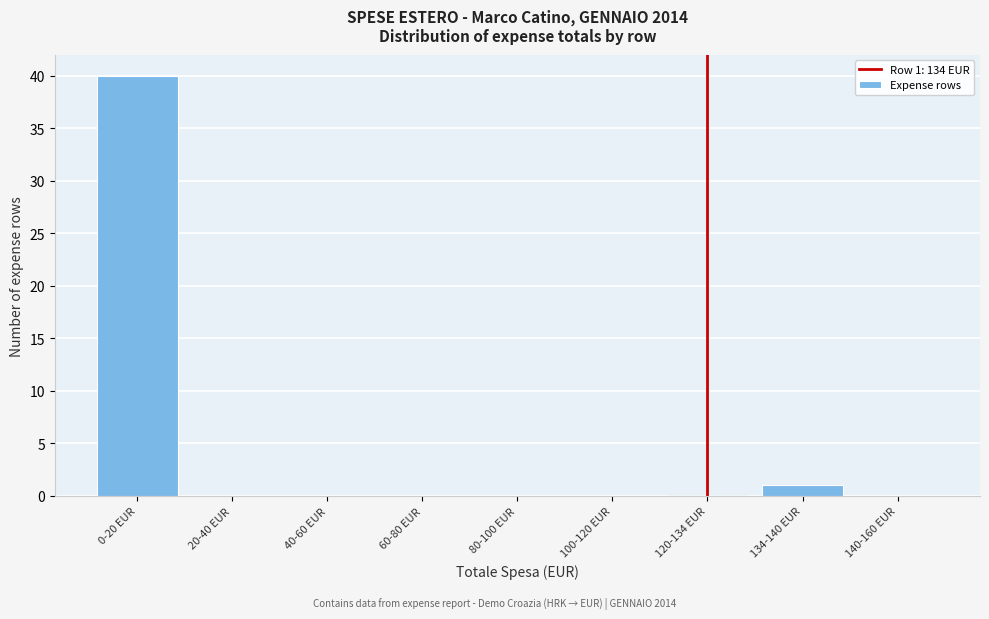

Reading right to left, what are all the values shown in this chart?

140-160 EUR=0	134-140 EUR=1	120-134 EUR=0	100-120 EUR=0	80-100 EUR=0	60-80 EUR=0	40-60 EUR=0	20-40 EUR=0	0-20 EUR=40